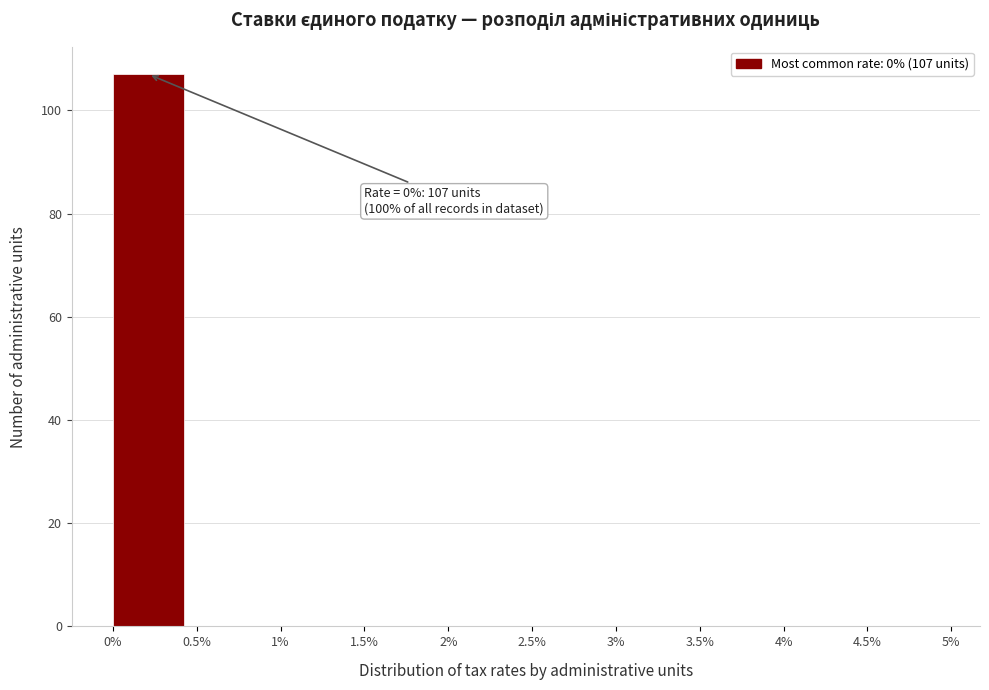

Over which range of the x-axis is the bar tallest?

0% to 0.5%